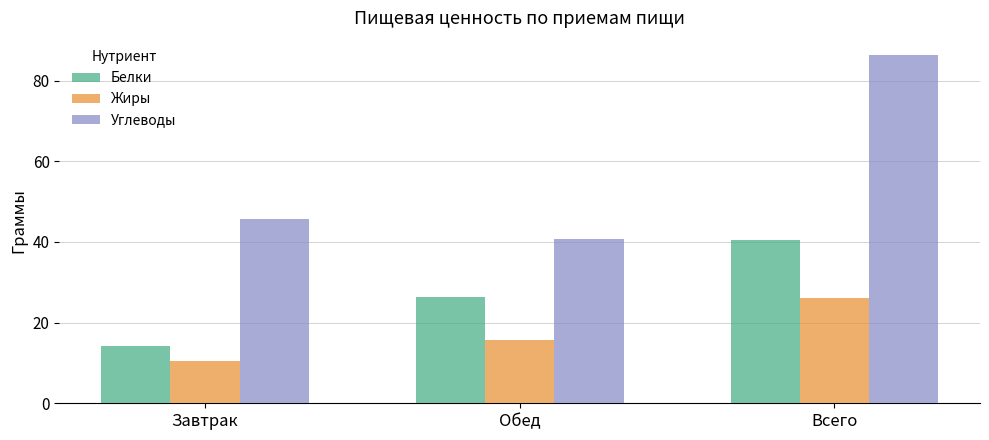

How many series are shown in this chart?

3